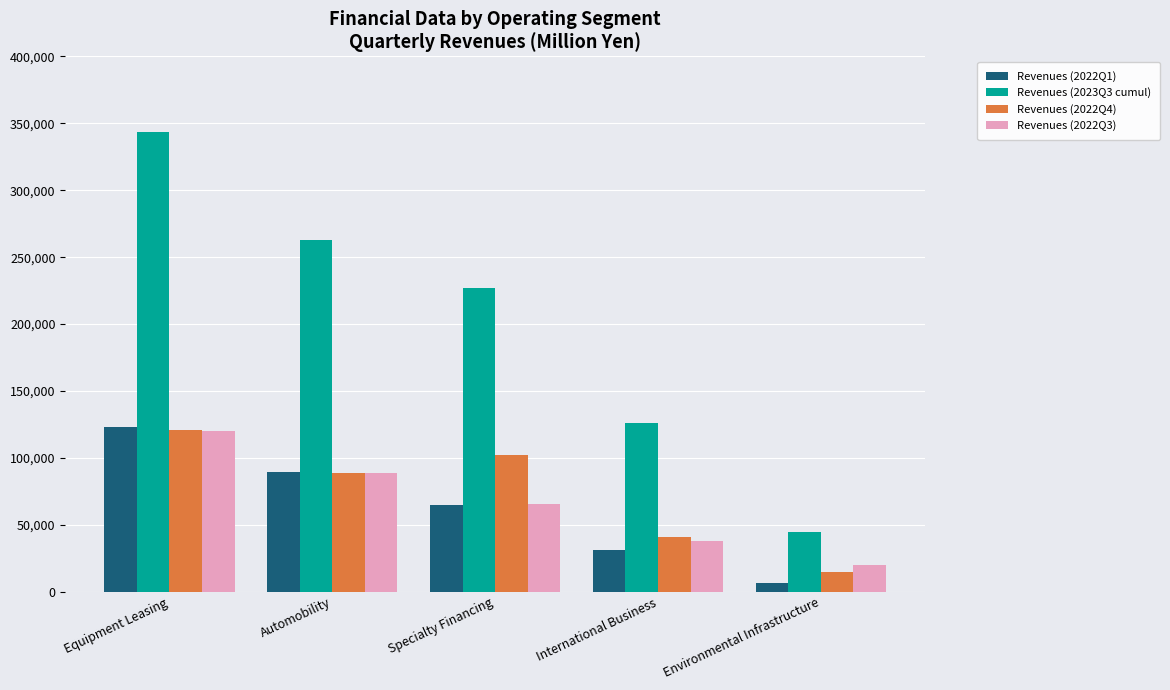

What is the sum of the Revenues (2022Q1) values at Environmental Infrastructure and International Business?

38091